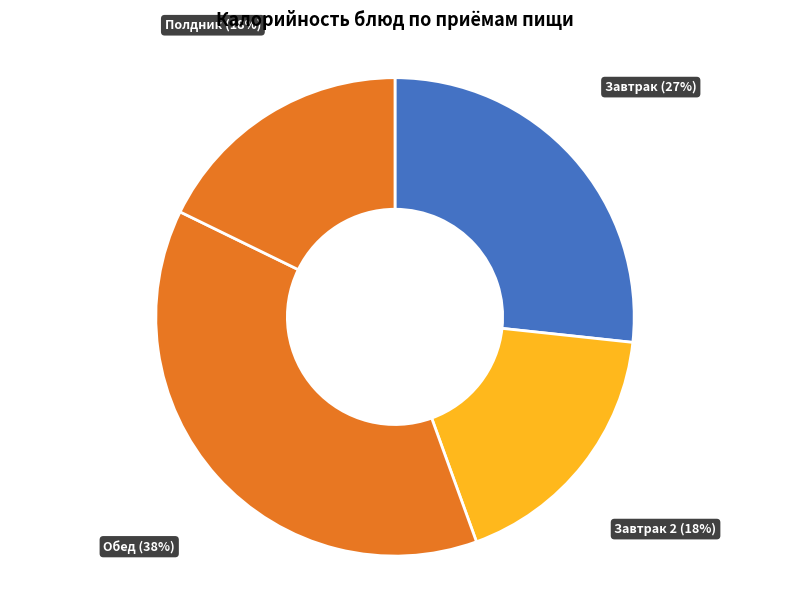

Combined, do Завтрак 2 and Завтрак account for over 50%?

No